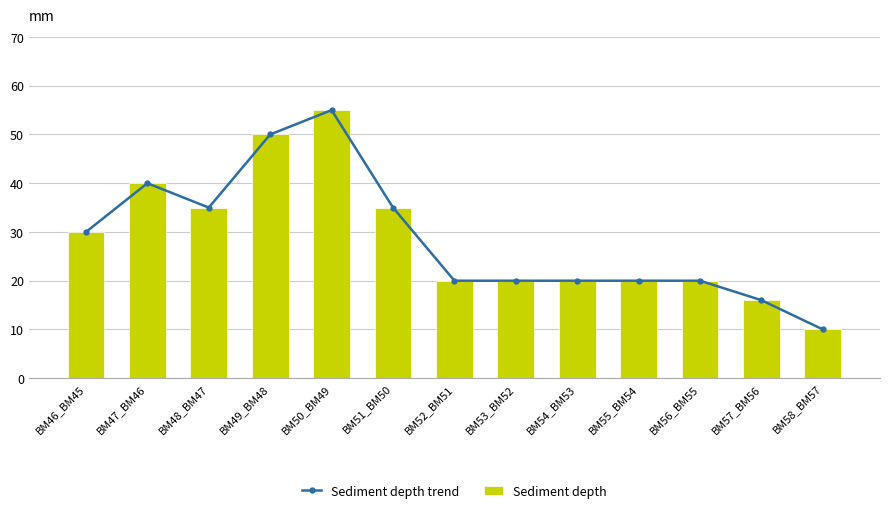

What is the sum of the Sediment depth values at BM52_BM51 and BM58_BM57?

30